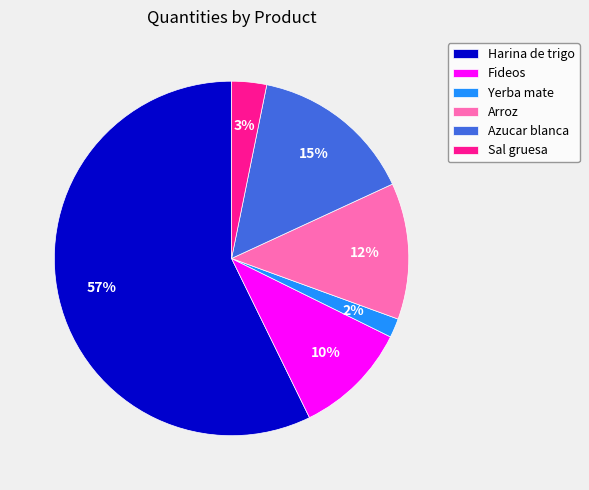

Is there a majority slice in this chart?

Yes